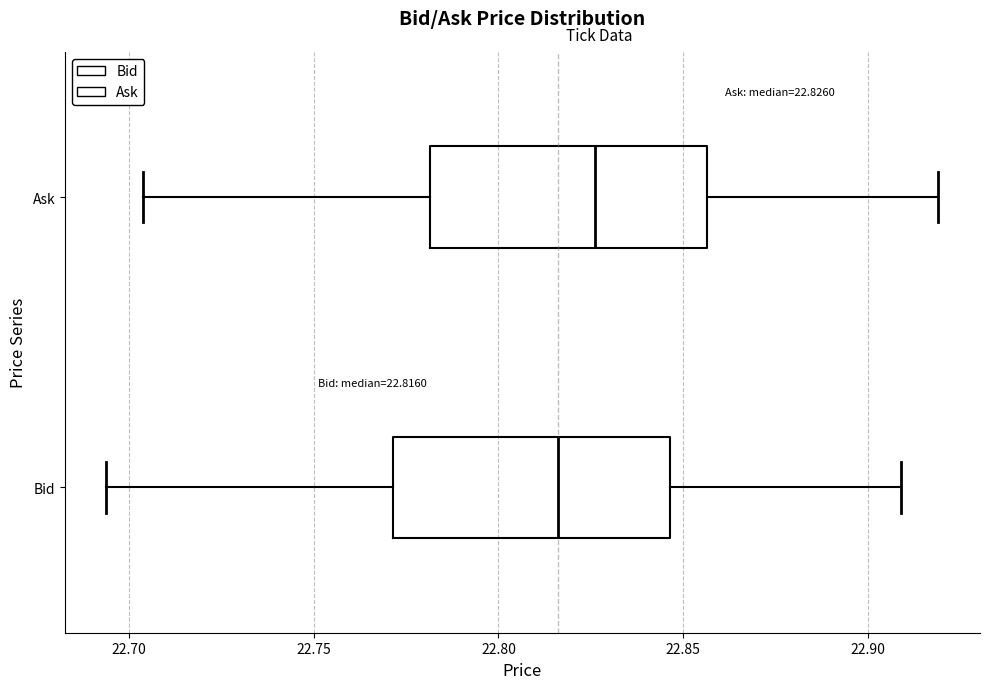

Which box has the furthest to the right median line?

Ask